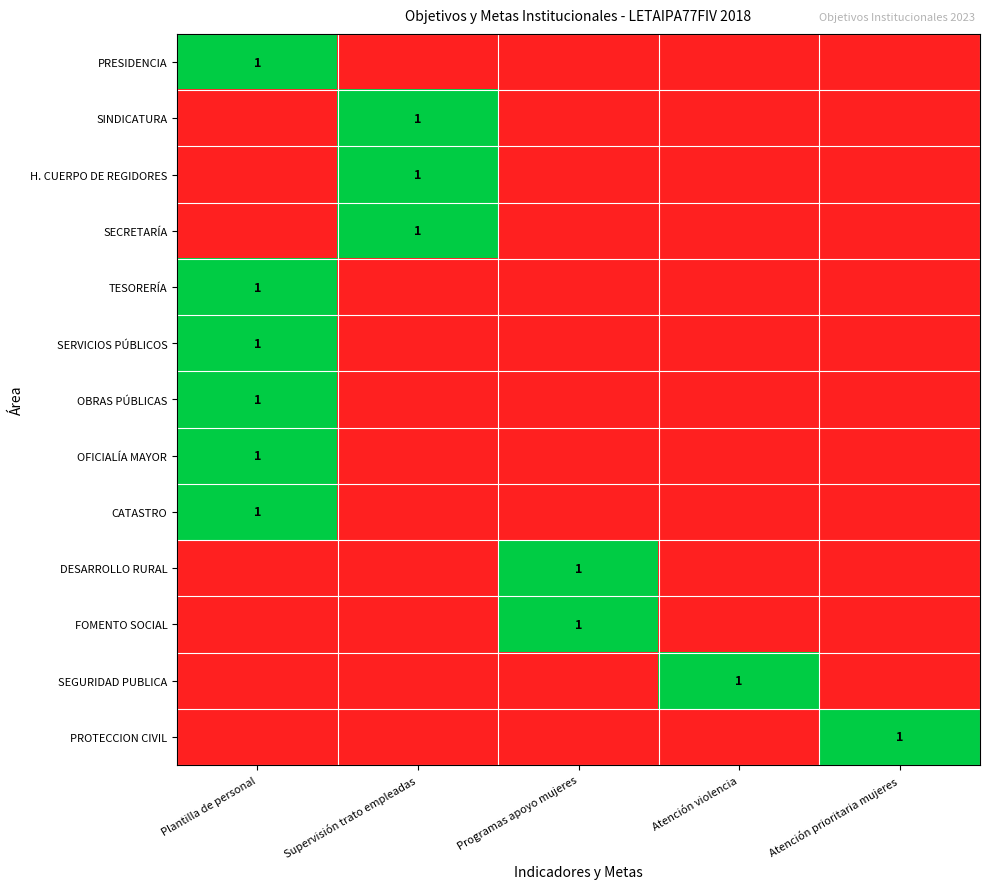

The value of TESORERÍA at Plantilla de personal is 2. True or false?

False